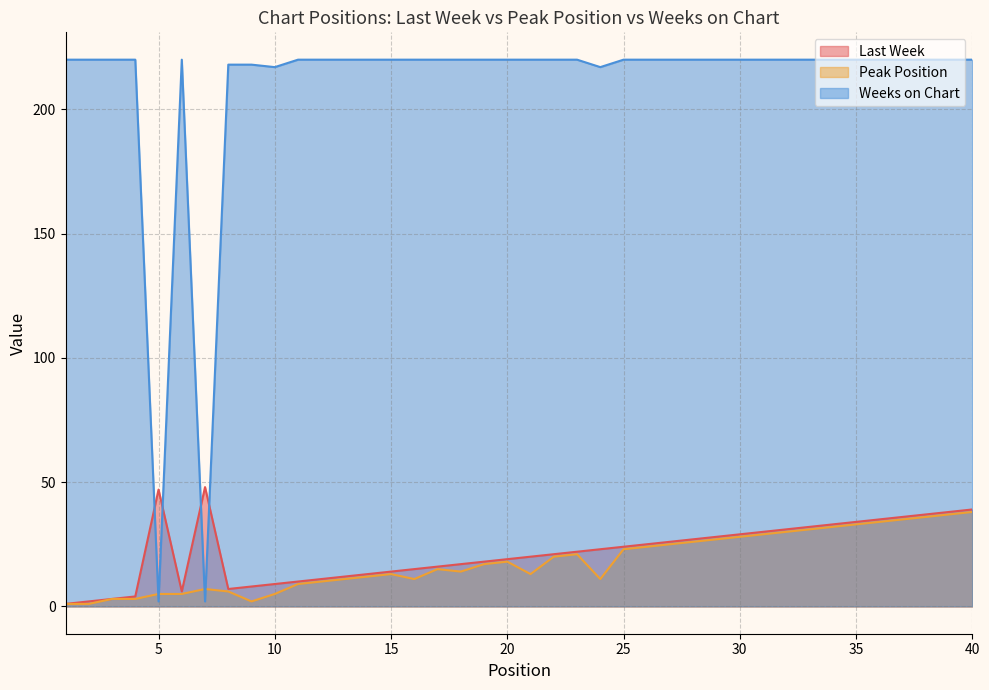

Reading left to right, what are all the values shown in this chart?

Last Week: 1	2	3	4	47	6	48	7	8	9	10	11	12	13	14	15	16	17	18	19	20	21	22	23	24	25	26	27	28	29	30	31	32	33	34	35	36	37	38	39
Peak Position: 1	1	3	3	5	5	7	6	2	5	9	10	11	12	13	11	15	14	17	18	13	20	21	11	23	24	25	26	27	28	29	30	31	32	33	34	35	36	37	38
Weeks on Chart: 220	220	220	220	2	220	2	218	218	217	220	220	220	220	220	220	220	220	220	220	220	220	220	217	220	220	220	220	220	220	220	220	220	220	220	220	220	220	220	220